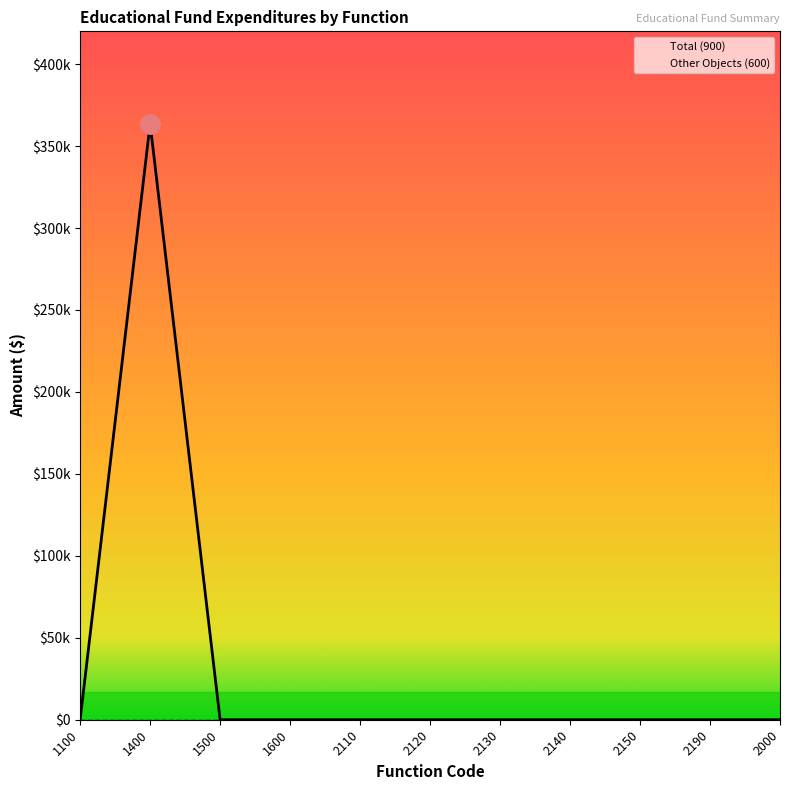

The value of Other Objects (600) at 2140 is 0. True or false?

True